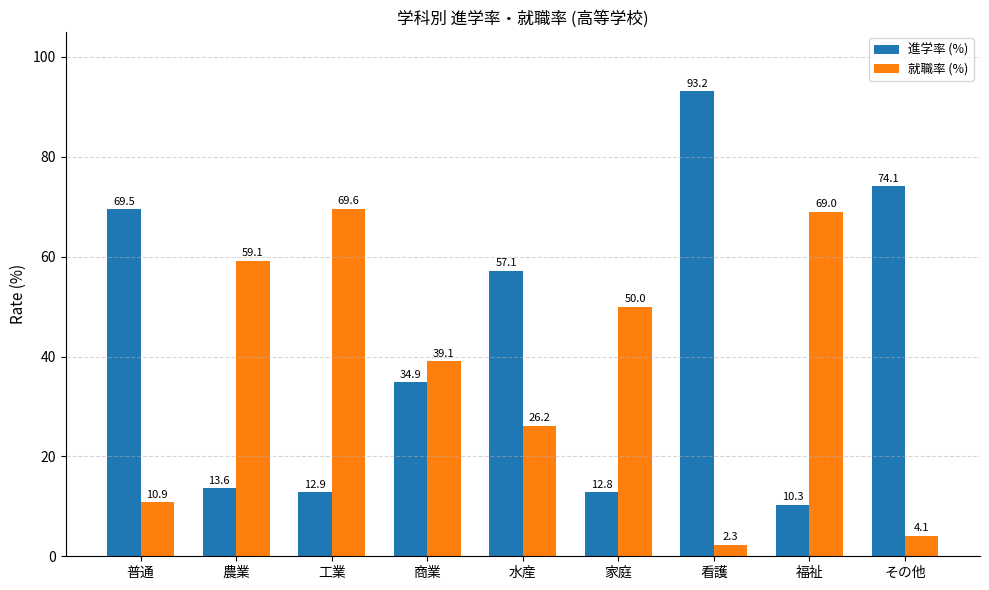

What is the total value across all series at その他?

78.2